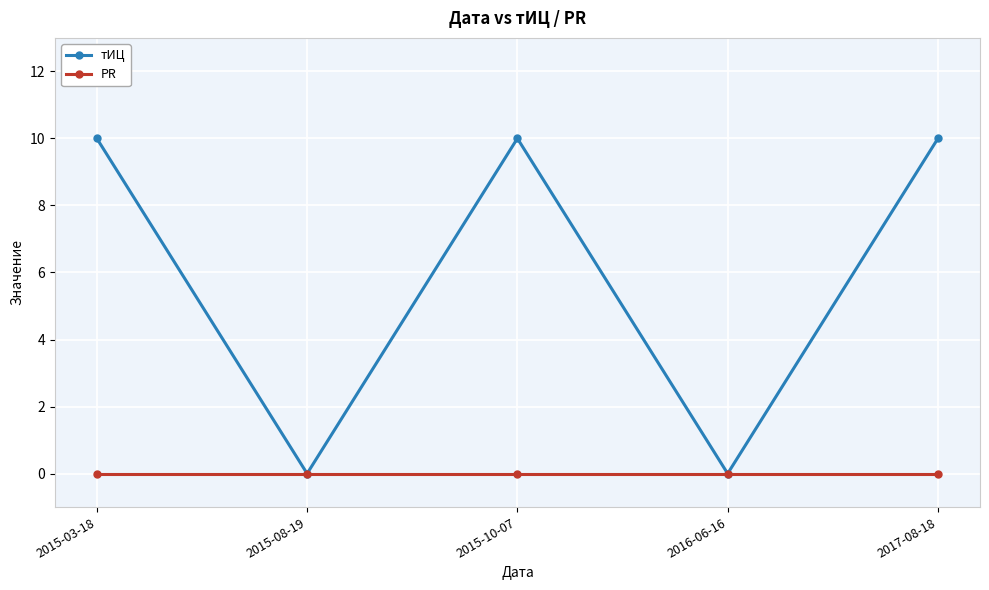

Reading left to right, extract all data points from this chart.

тИЦ: 2015-03-18=10	2015-08-19=0	2015-10-07=10	2016-06-16=0	2017-08-18=10
PR: 2015-03-18=0	2015-08-19=0	2015-10-07=0	2016-06-16=0	2017-08-18=0